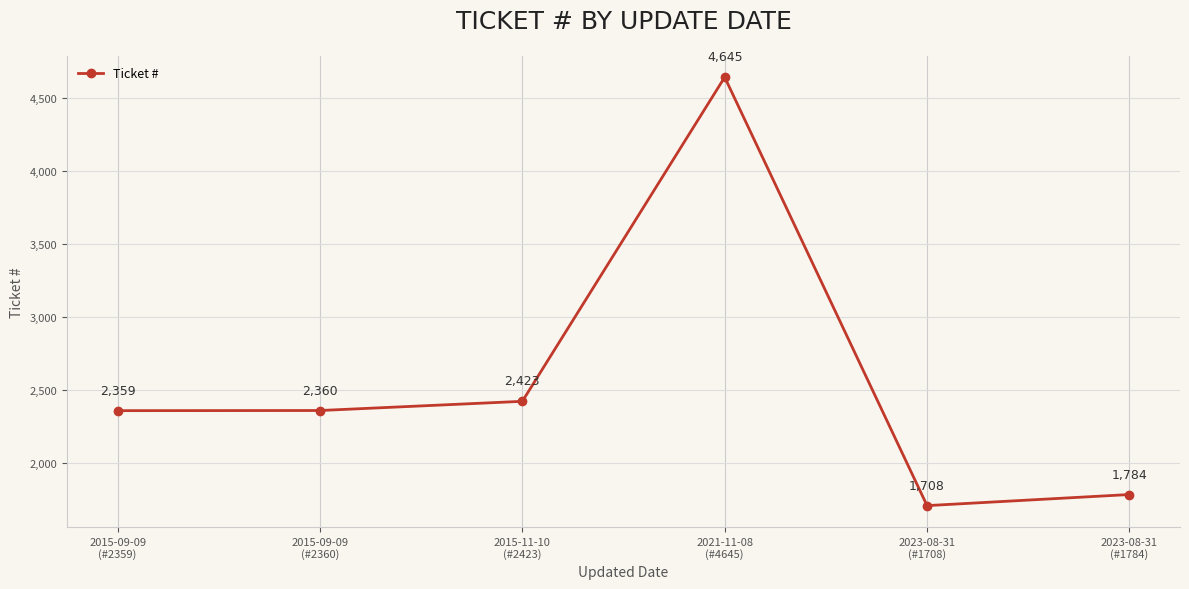

What is the value of the 6th point from the left?

1784